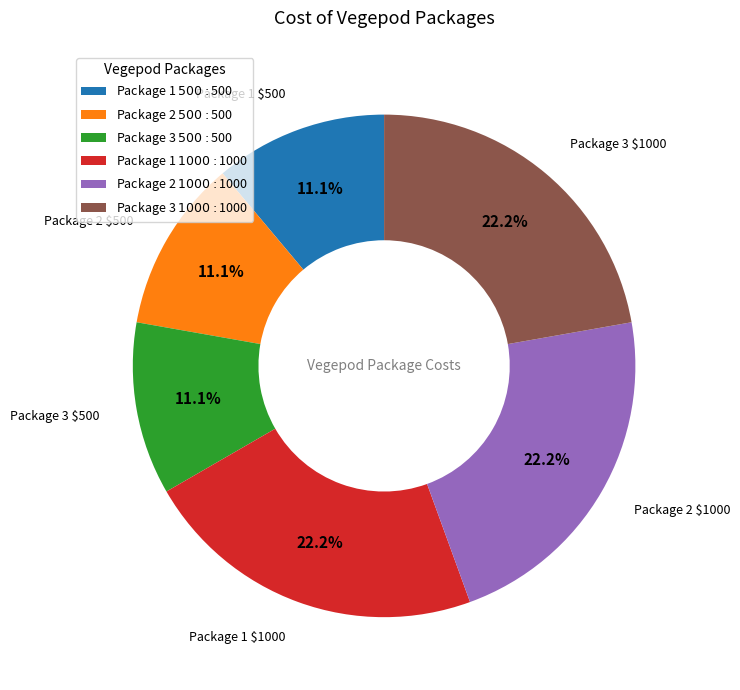

Is there any slice that represents more than half of the pie?

No